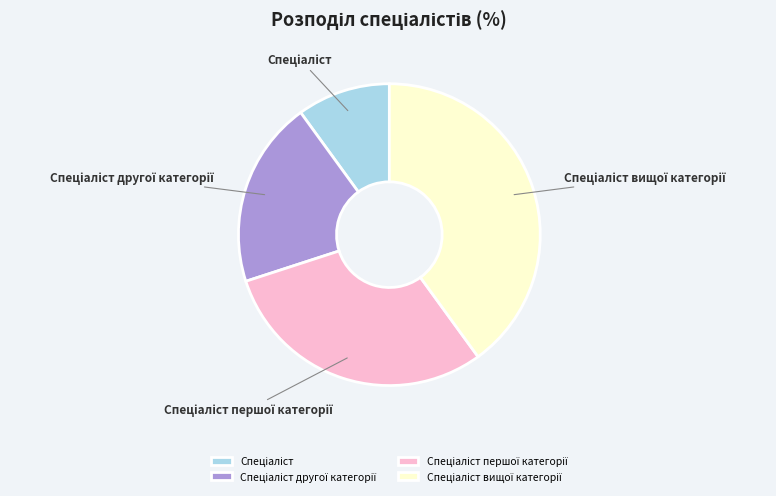

How many segments does this pie chart have?

4